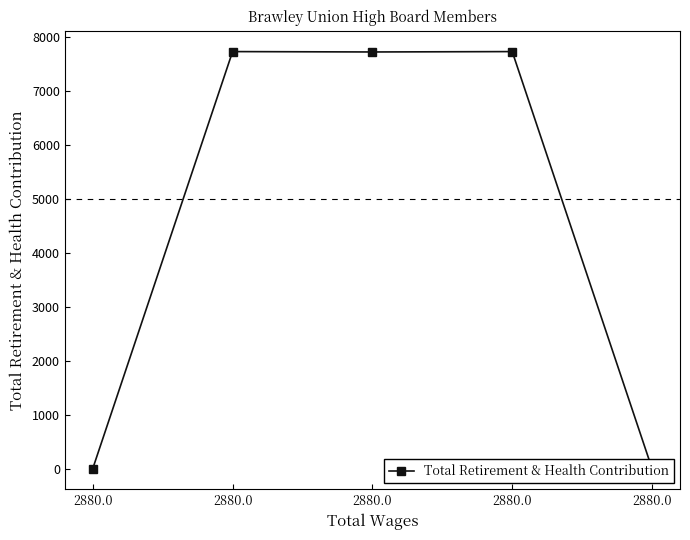

The value at 2880.0 is 11411. True or false?

False